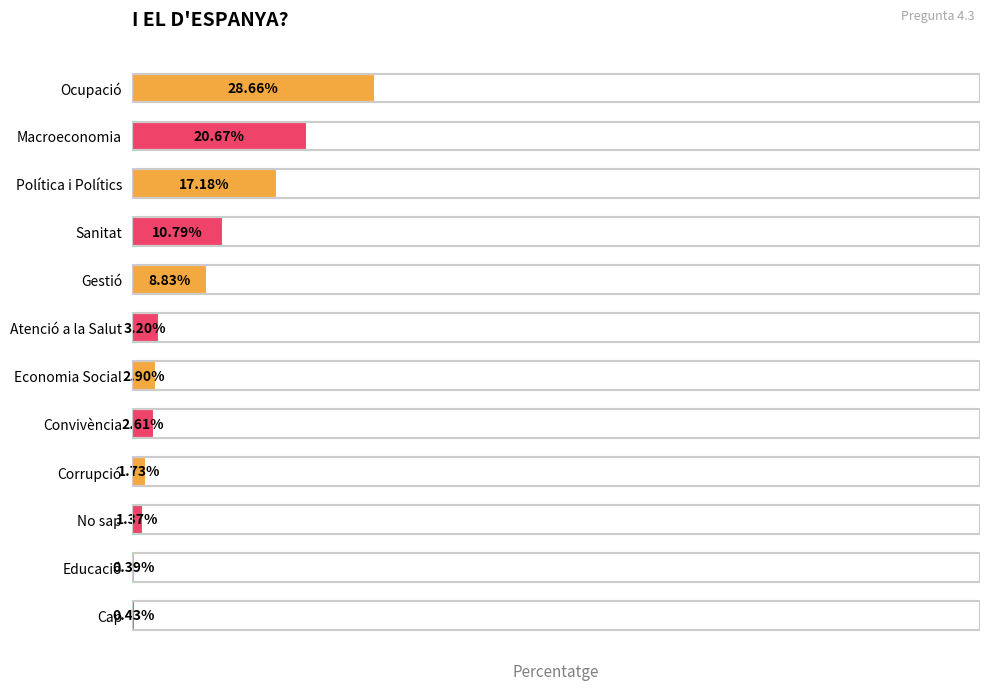

Which category has the highest value across all series?

Ocupació